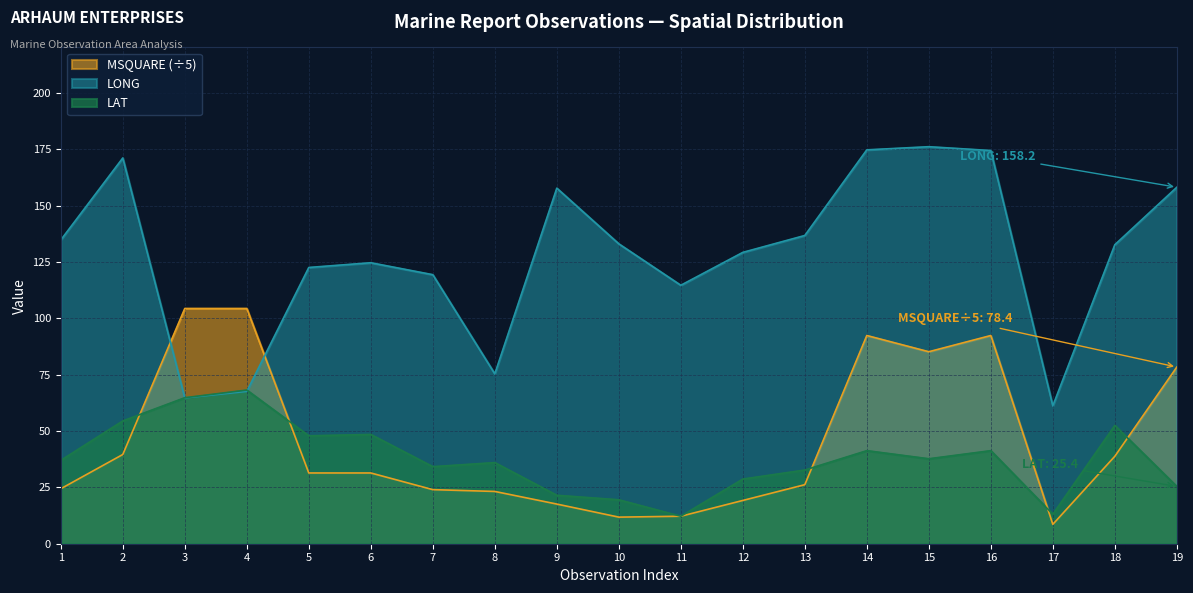

What is the sum of the MSQUARE values at 6 and 11?

43.6